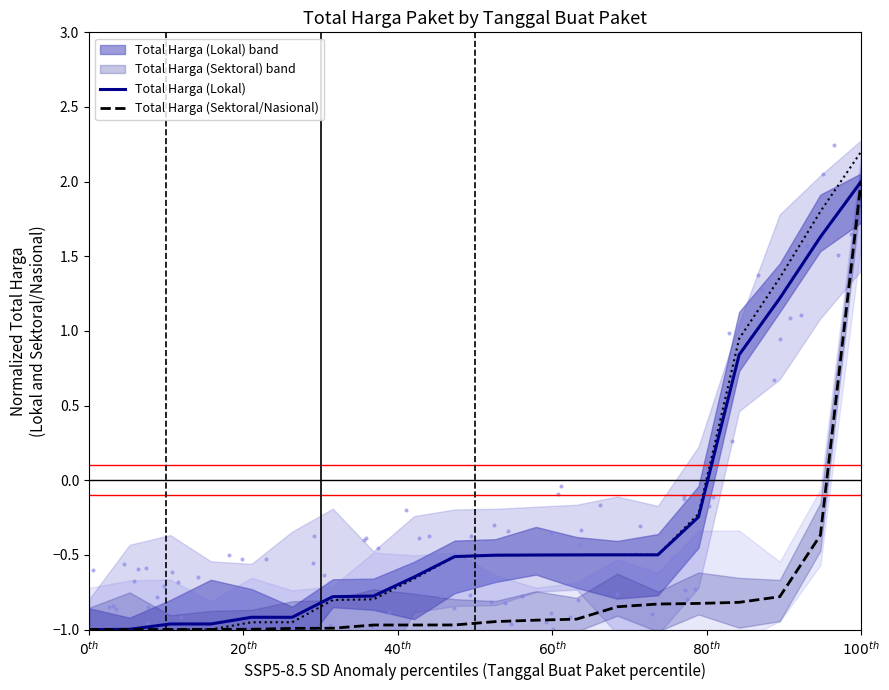

At which category is the sum across all series the highest?

$100^{th}$